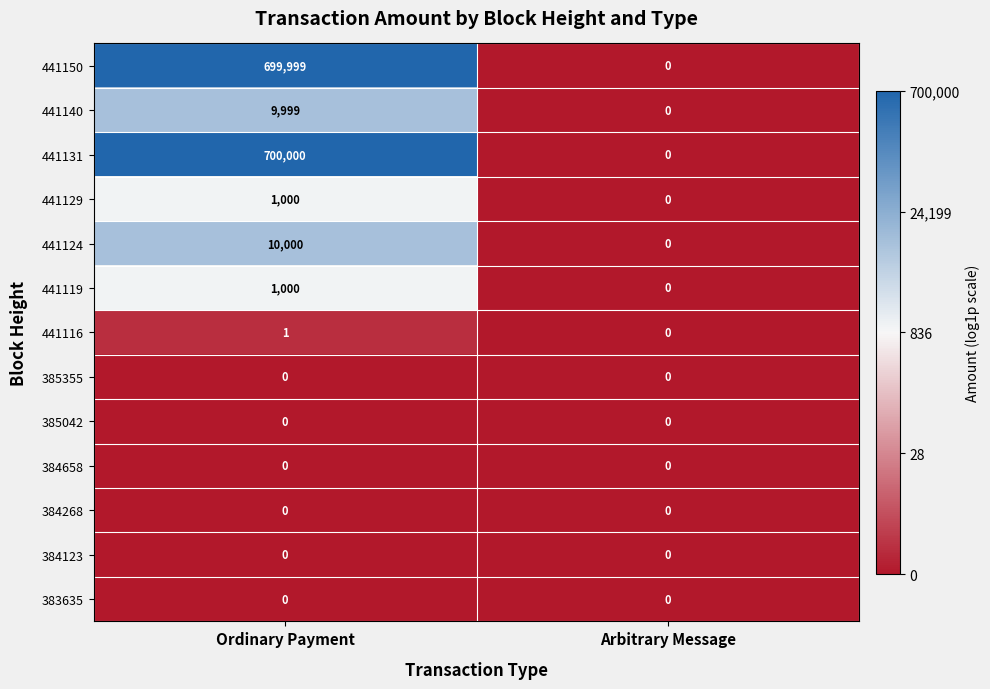

List the labels in order of 441131 value, largest first.

Ordinary Payment, Arbitrary Message